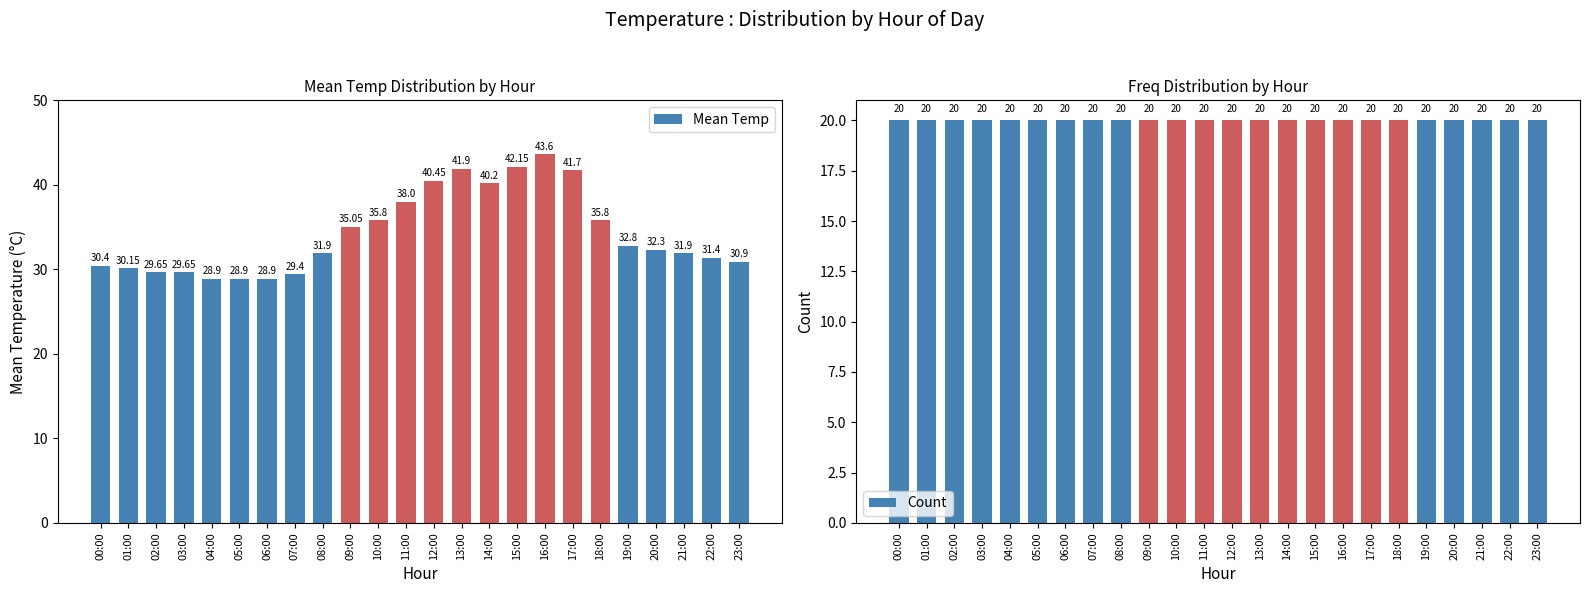

What is the difference between the second highest and second lowest values in the Mean Temp series?

13.2